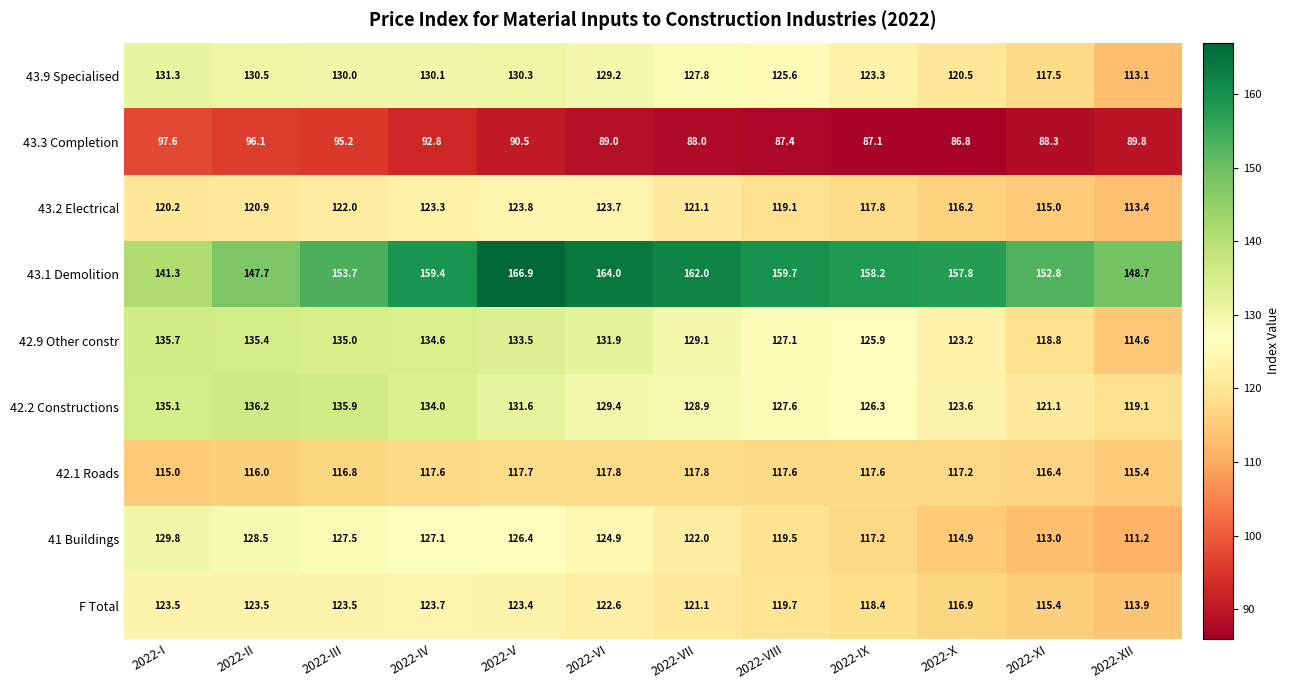

List the series in order of their peak value, highest first.

43.1 Demolition, 42.2 Constructions, 42.9 Other constr, 43.9 Specialised, 41 Buildings, 43.2 Electrical, F Total, 42.1 Roads, 43.3 Completion